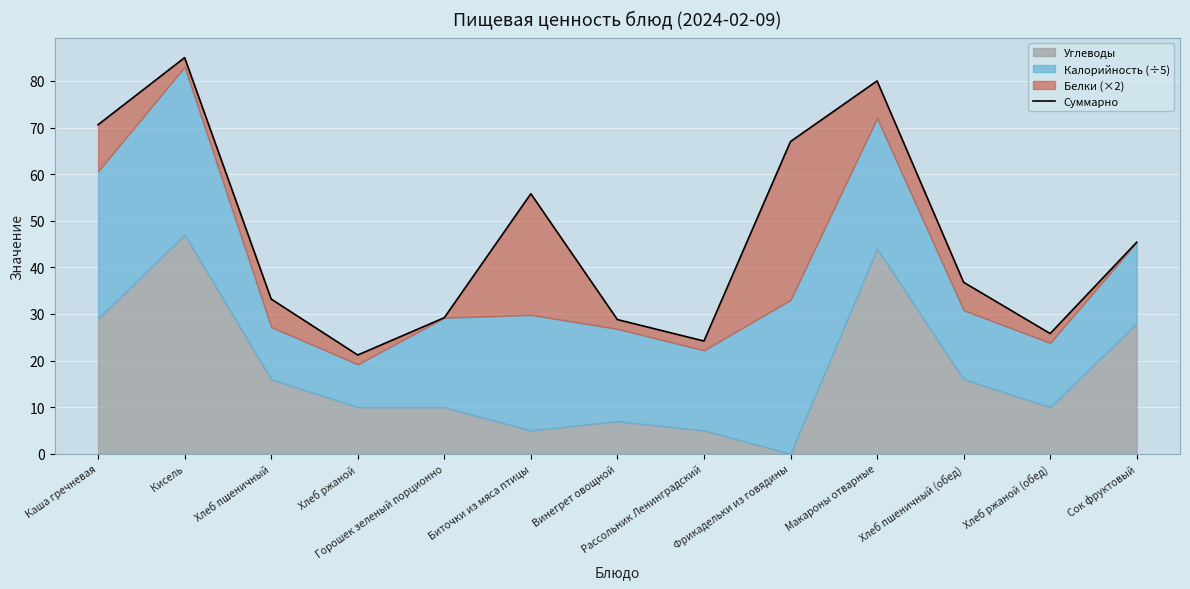

Reading right to left, list all the values displayed in this chart.

45.4	25.8	36.8	80.0	67.0	24.2	28.8	55.8	29.2	21.2	33.2	85.0	70.6